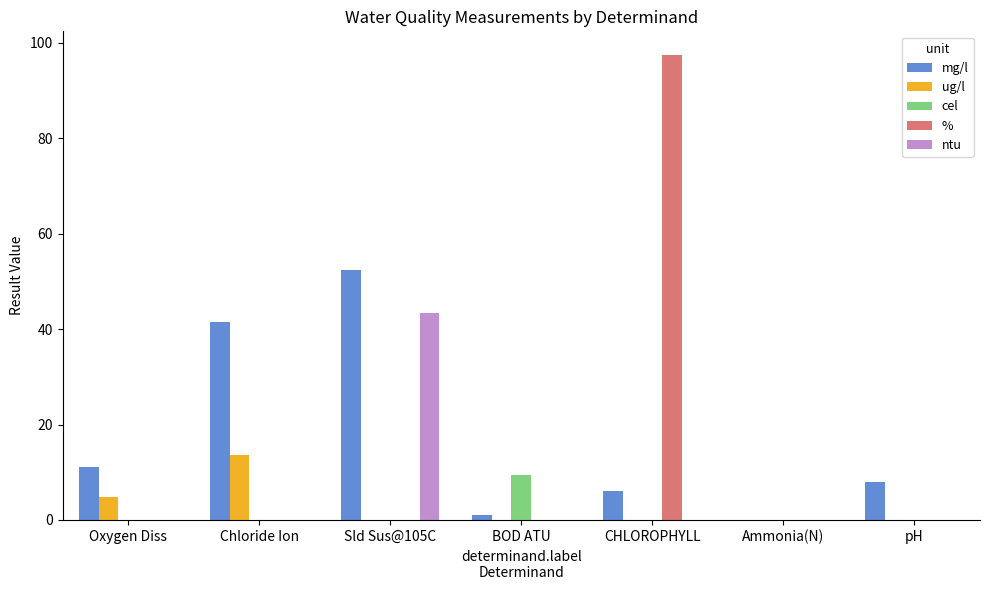

The mg/l series shows 36.4 at Sld Sus@105C. True or false?

False